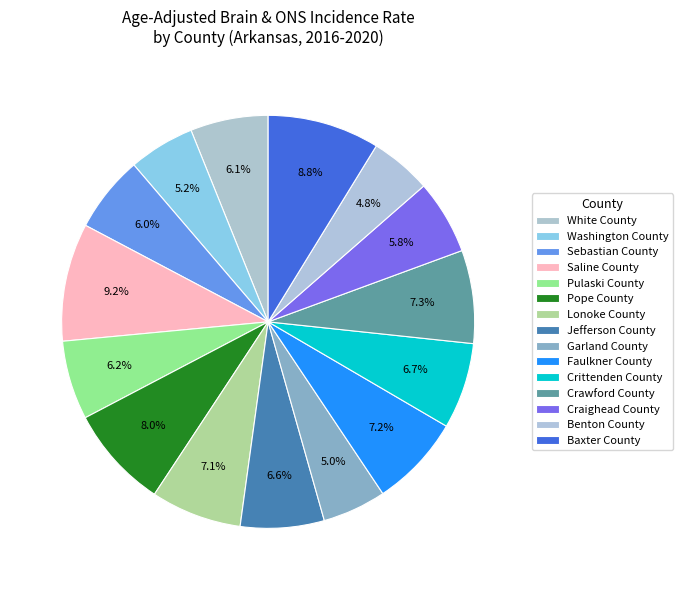

Approximately how many times larger is the value at Pope County compared to Baxter County?

0.9